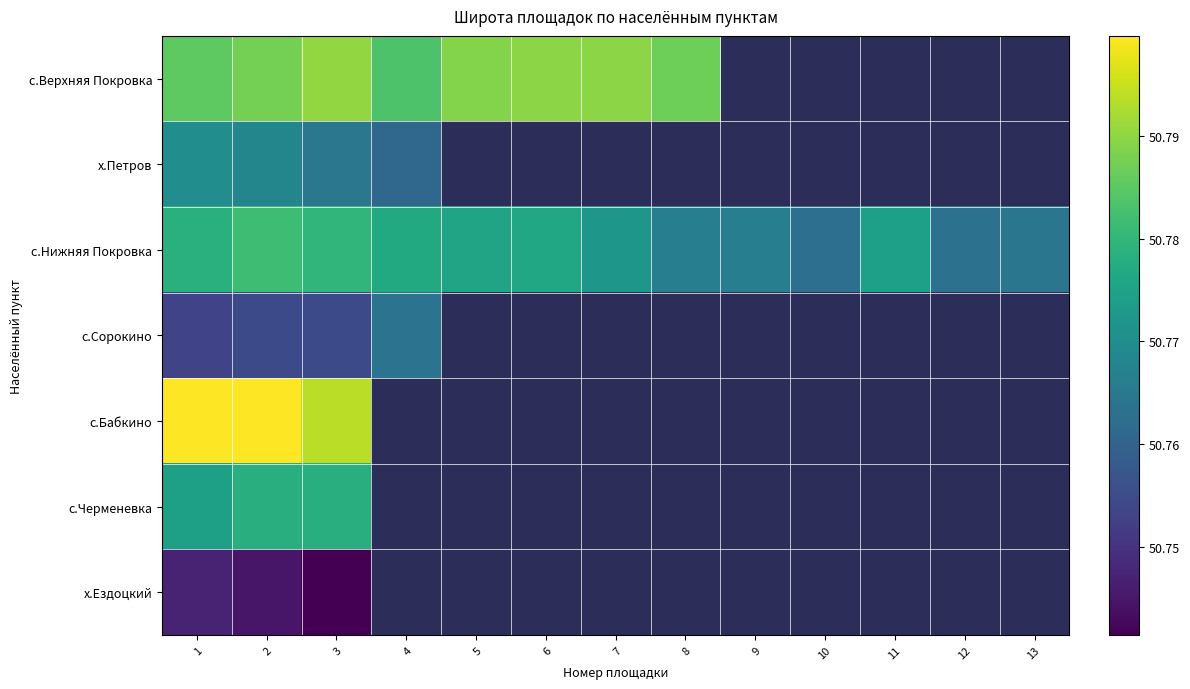

Count the number of categories in the chart.

13